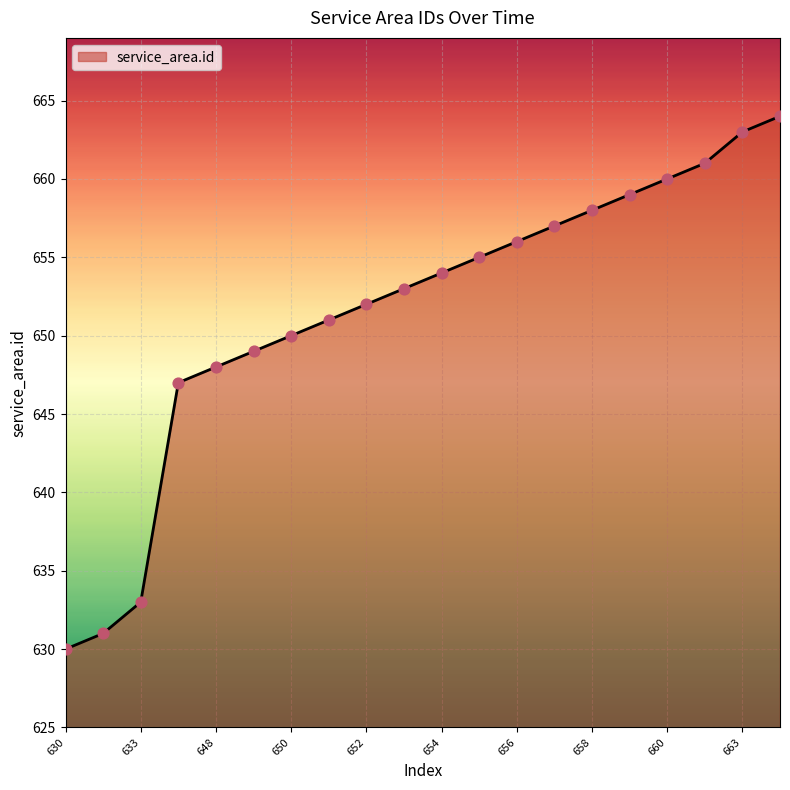

What is the minimum value shown in the chart?

630